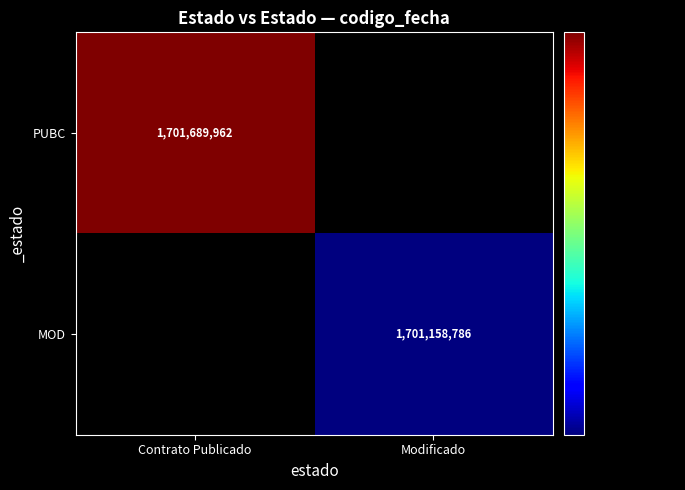

Is it true that PUBC equals 2436727531 at Contrato Publicado?

False